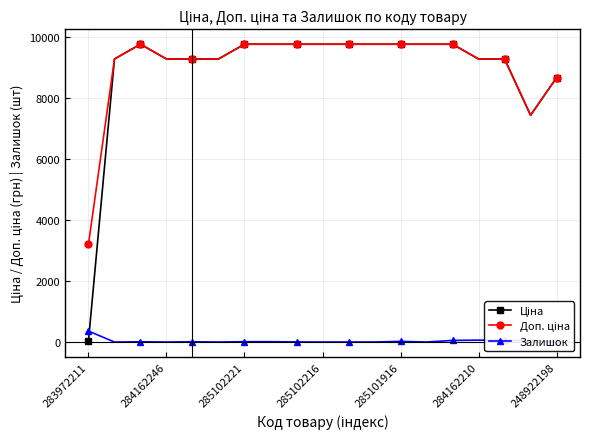

What is the maximum value shown in the chart?

9775.5